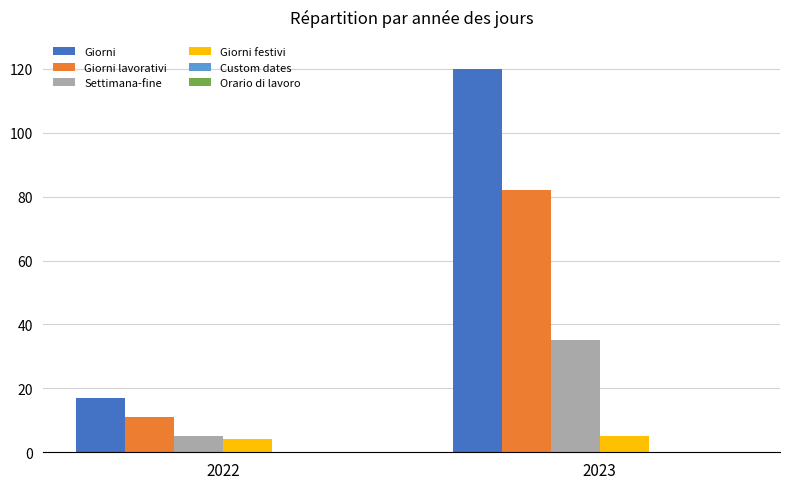

Does the chart contain any negative values?

No